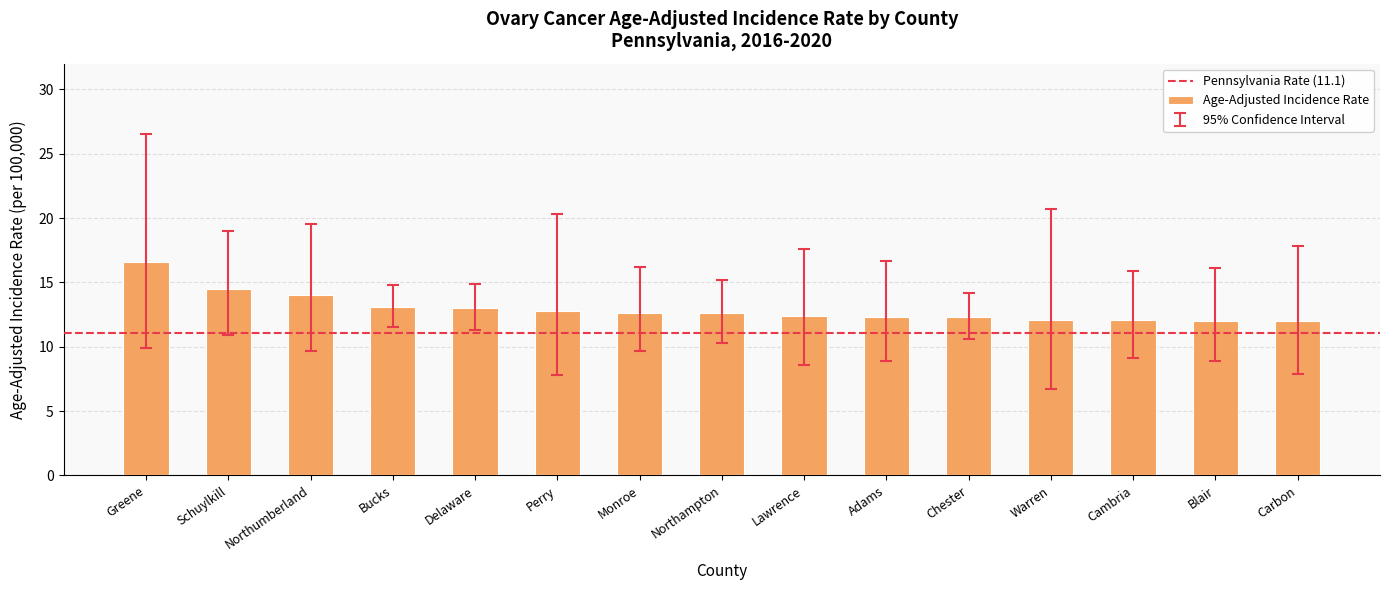

How many series are shown in this chart?

1